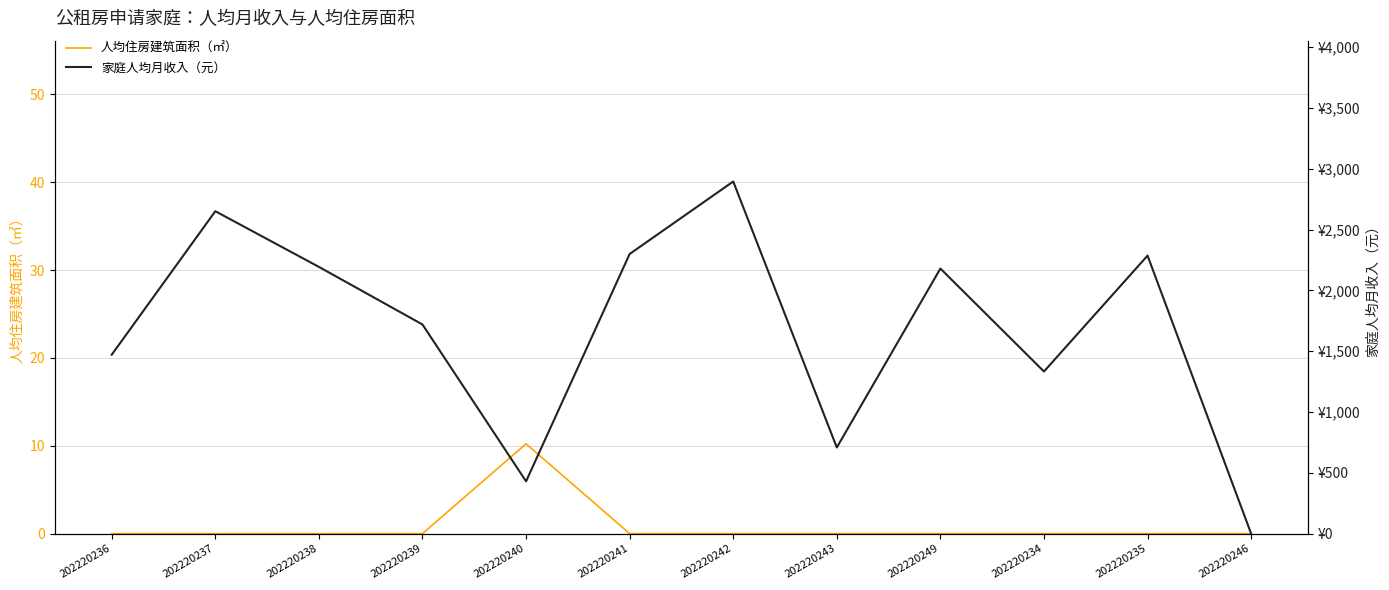

True or false: 家庭人均月收入（元） and 人均住房建筑面积（㎡） intersect in this chart.

False